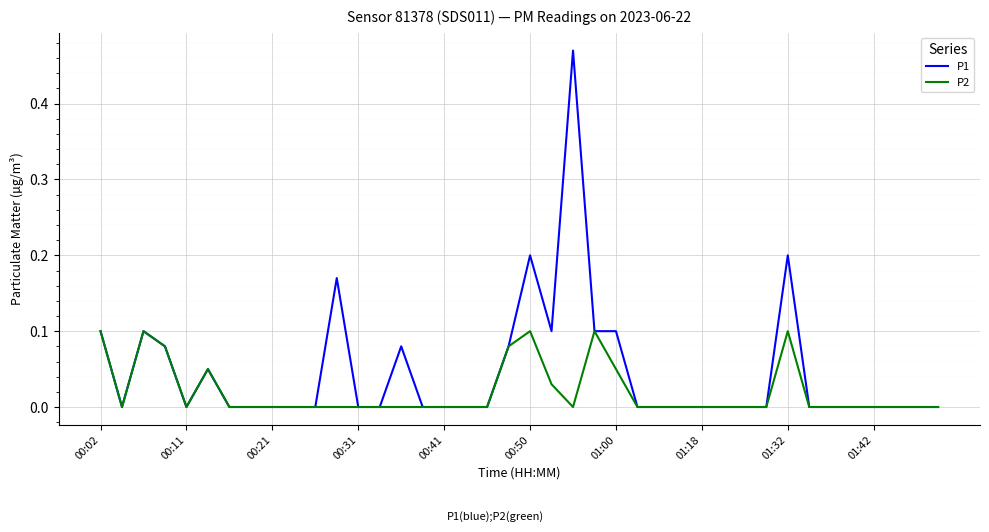

Which series has the largest range (max minus min)?

P1